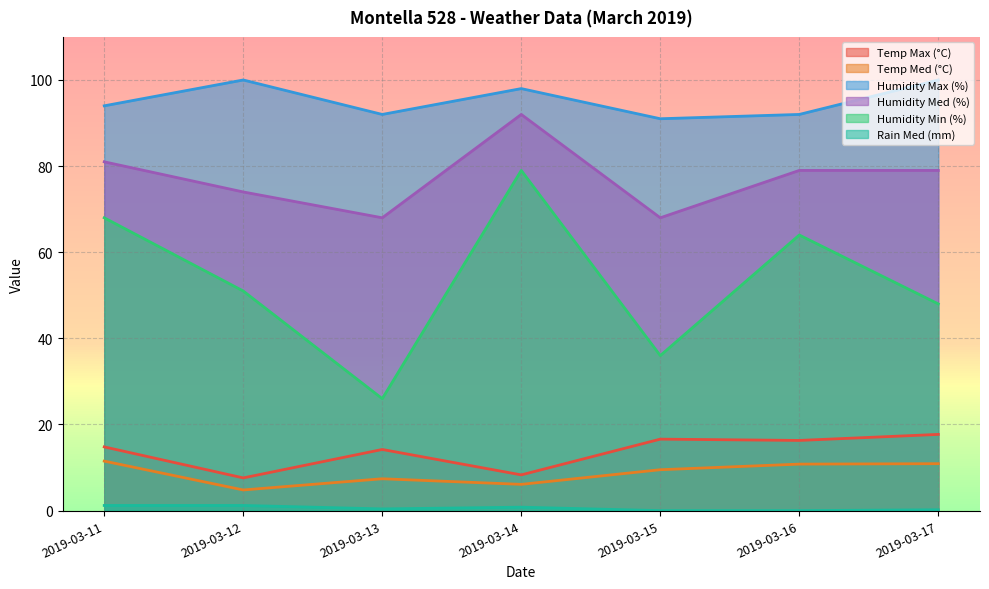

Does the chart have visible grid lines?

Yes